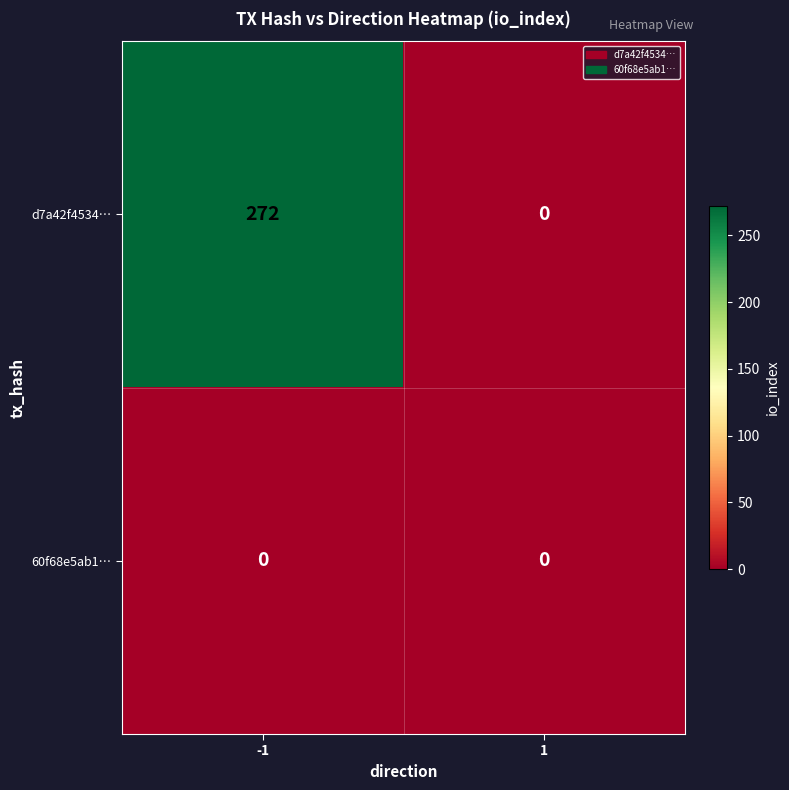

Rank the categories by d7a42f4534… value from highest to lowest.

-1, 1